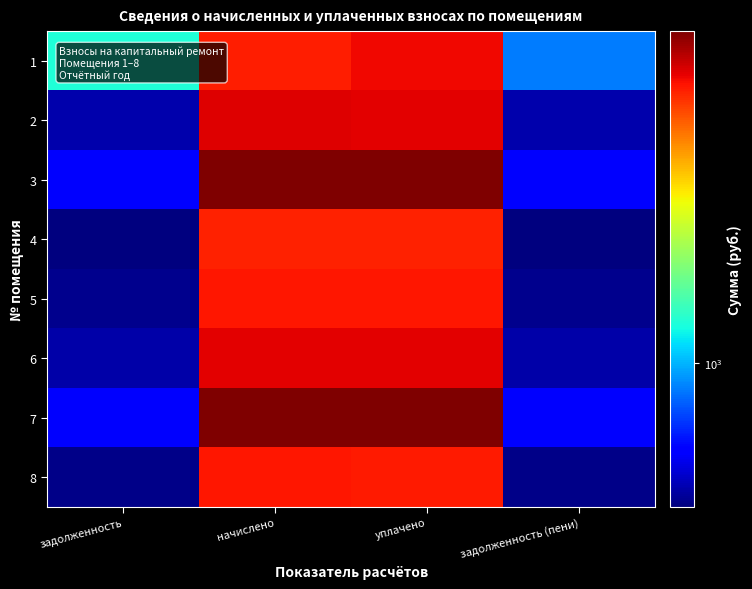

Reading right to left, transcribe all the data shown in this chart.

1: задолженность (пени)=853.6	уплачено=5500.0	начислено=5121.8	задолженность=1280.5
2: задолженность (пени)=474.0	уплачено=5670.1	начислено=5688.1	задолженность=474.0
3: задолженность (пени)=605.3	уплачено=7241.1	начислено=7264.1	задолженность=605.3
4: задолженность (пени)=421.7	уплачено=5044.2	начислено=5060.3	задолженность=421.7
5: задолженность (пени)=436.1	уплачено=5216.0	начислено=5232.6	задолженность=436.1
6: задолженность (пени)=470.9	уплачено=5633.3	начислено=5651.2	задолженность=470.9
7: задолженность (пени)=603.3	уплачено=7216.6	начислено=7239.5	задолженность=603.3
8: задолженность (пени)=434.0	уплачено=5191.5	начислено=5208.0	задолженность=433.0